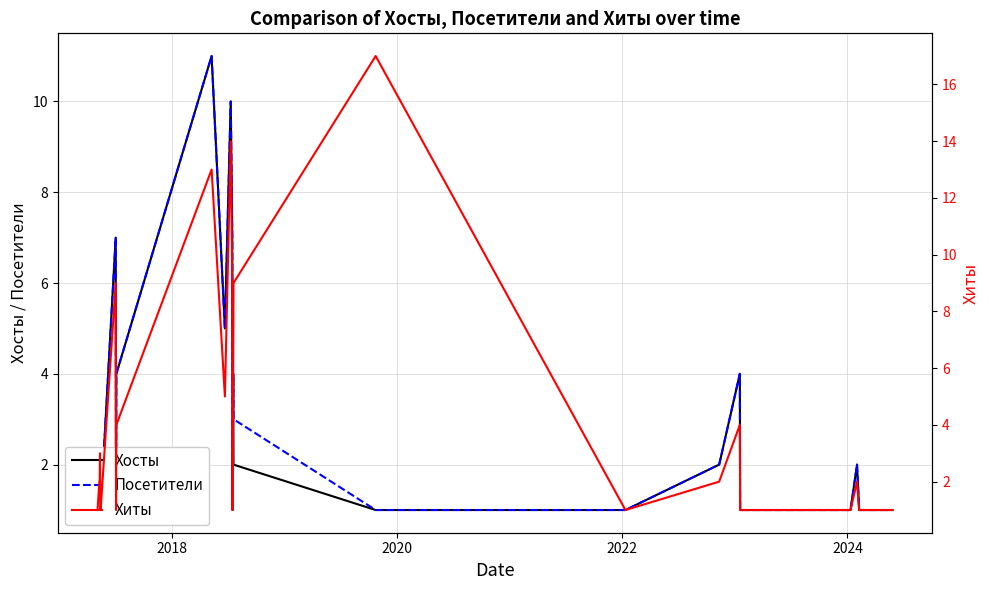

List the series in order of their peak value, highest first.

Хиты, Хосты, Посетители